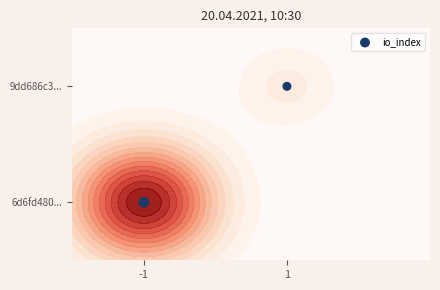

Reading right to left, list all the values displayed in this chart.

1=1	-1=0